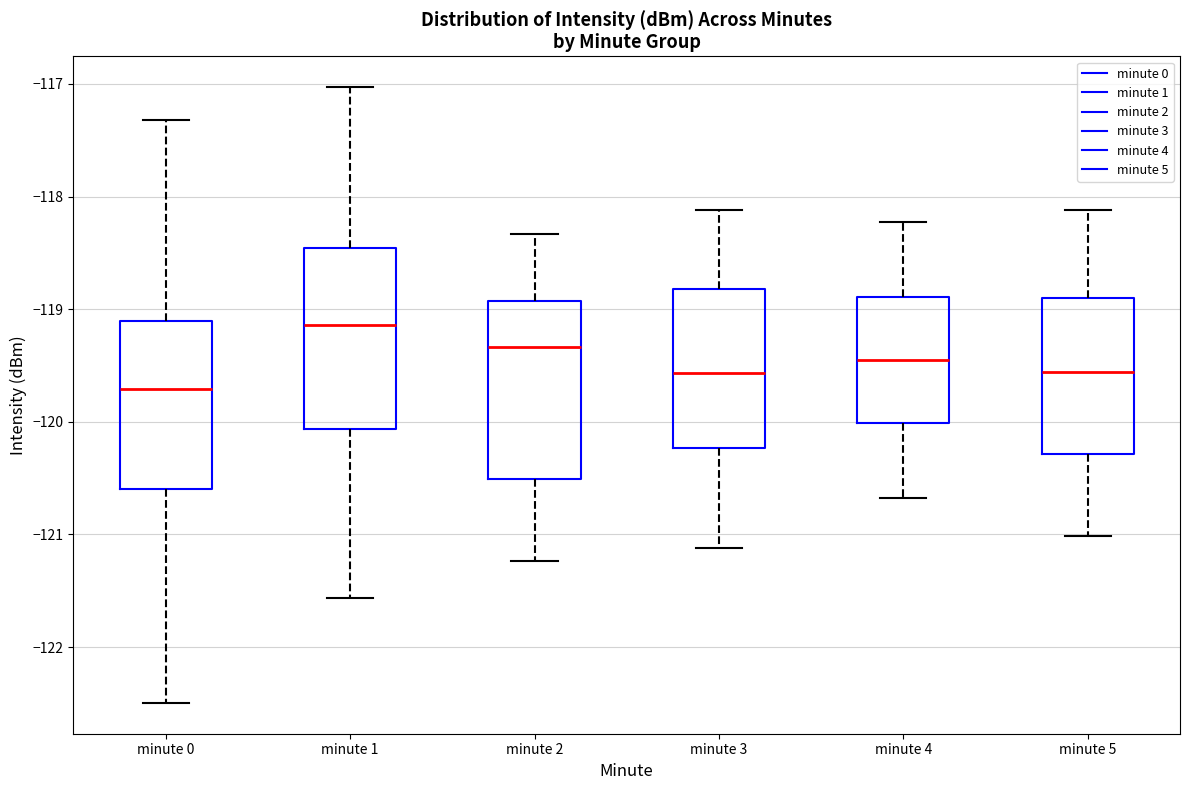

Where is the lower edge of the box for minute 5 on the y-axis? The values are not printed on the chart, so give them approximately, as read against the axis.

-120.3